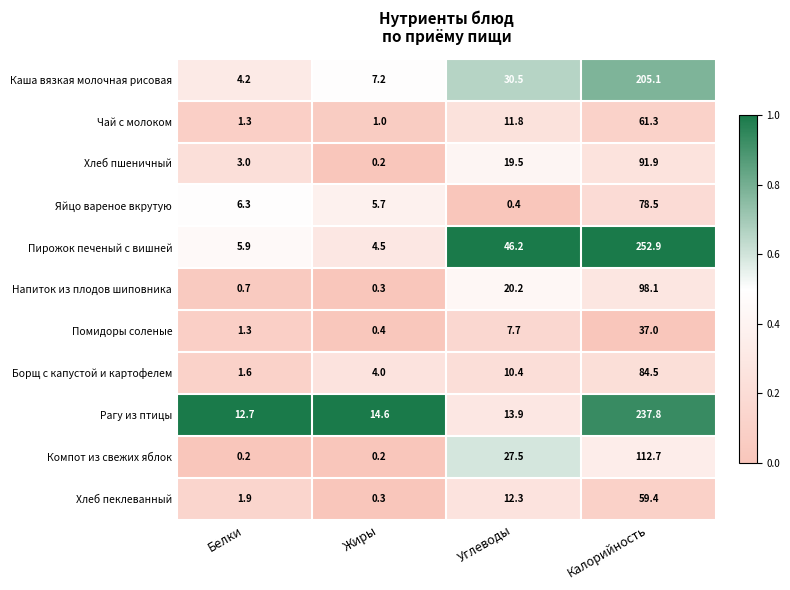

How many categories are shown in the chart?

4